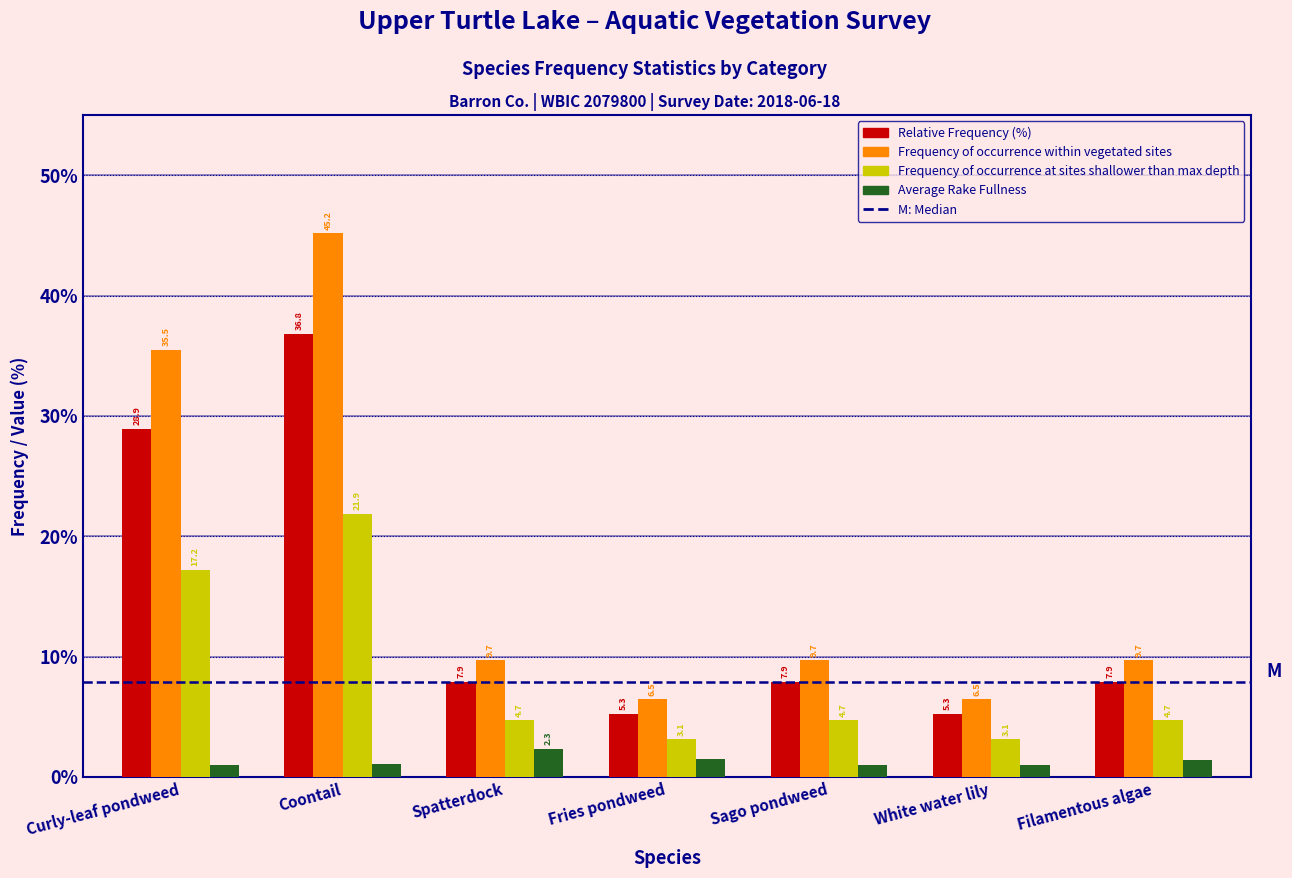

The value of Frequency of occurrence within vegetated sites at Curly-leaf pondweed is 58.3. True or false?

False